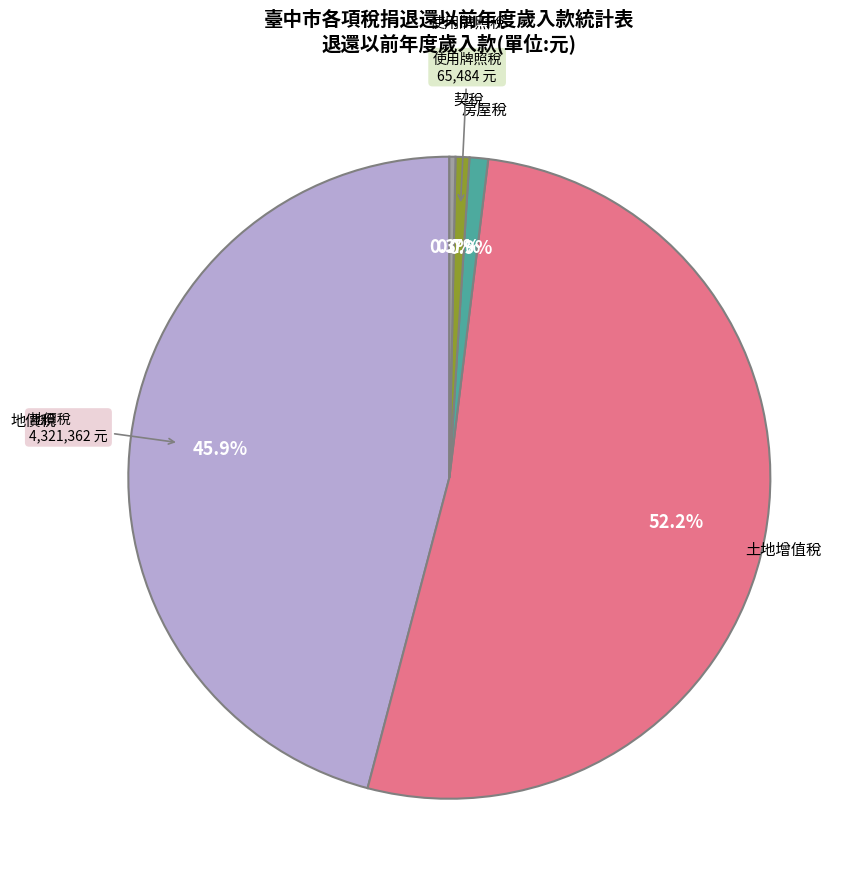

Which category has the biggest portion of the pie?

土地增值稅